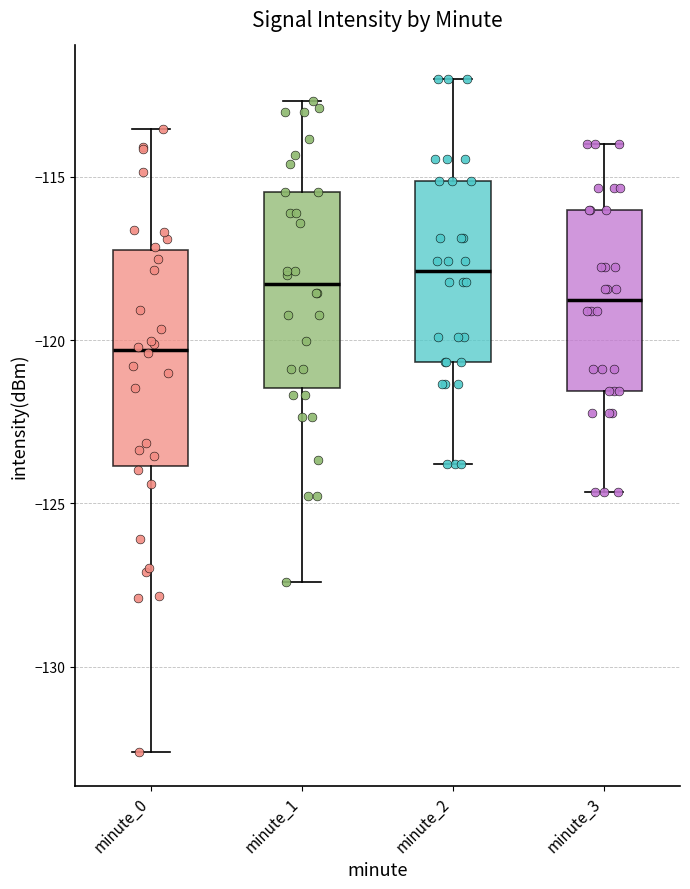

Which box's median line is the lowest?

minute_0